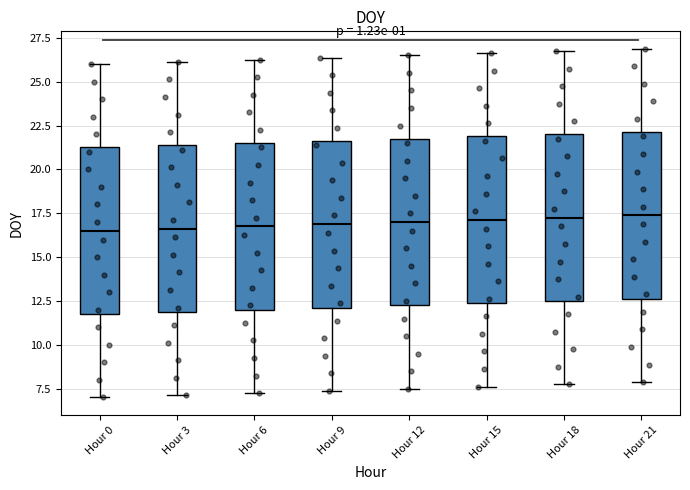

Reading left to right, transcribe this box plot: for each box, give where its median line is, the range the box spans, and where its two whiskers end, as read against the y-axis. The values are not printed on the chart, so give them approximately, as read against the axis.

Hour 0: median 16.5, box 12.0 to 21.5, whiskers 7.0 to 26.0
Hour 3: median 16.5, box 12.0 to 21.5, whiskers 7.0 to 26.0
Hour 6: median 17.0, box 12.0 to 21.5, whiskers 7.5 to 26.5
Hour 9: median 17.0, box 12.0 to 21.5, whiskers 7.5 to 26.5
Hour 12: median 17.0, box 12.5 to 22.0, whiskers 7.5 to 26.5
Hour 15: median 17.0, box 12.5 to 22.0, whiskers 7.5 to 26.5
Hour 18: median 17.5, box 12.5 to 22.0, whiskers 8.0 to 27.0
Hour 21: median 17.5, box 12.5 to 22.0, whiskers 8.0 to 27.0